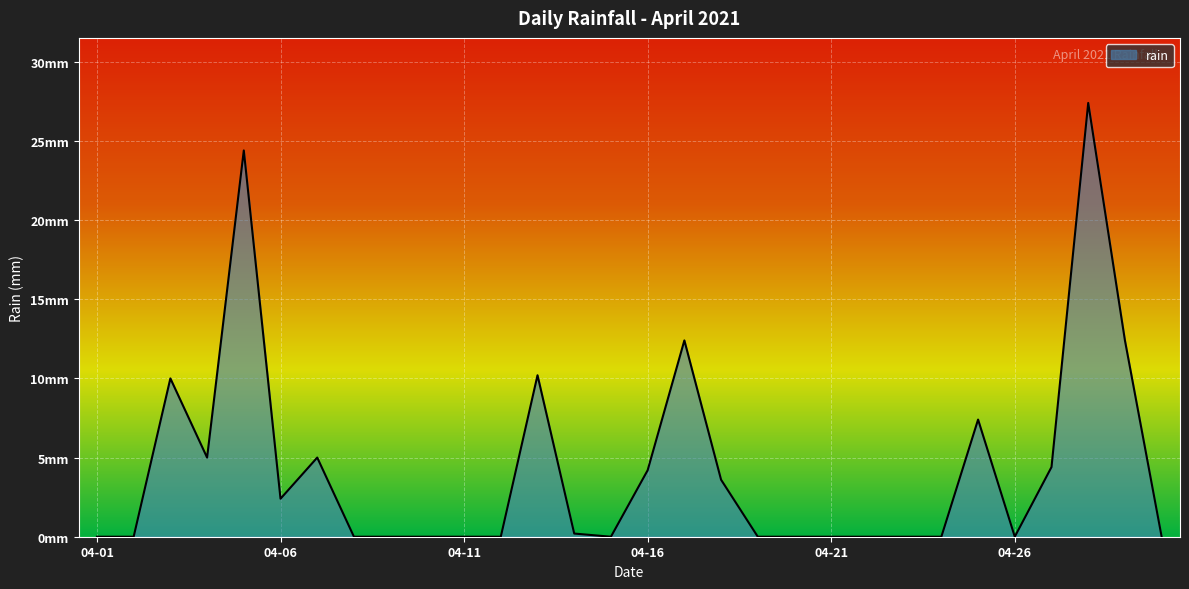

Does the chart display data point markers on the line(s)?

No